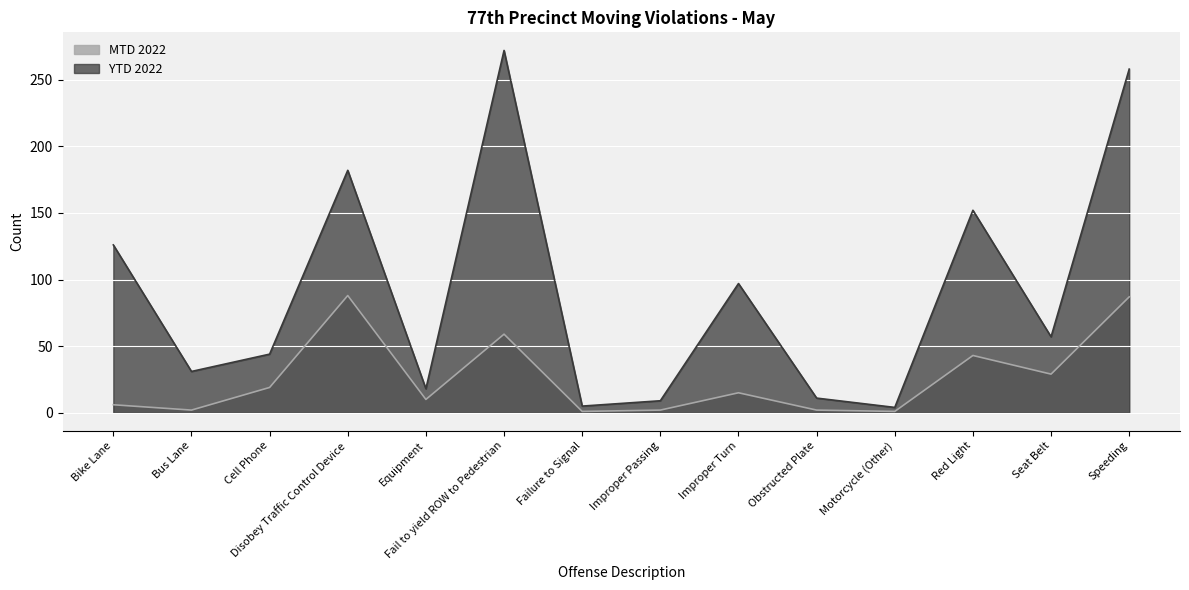

List the series in order of their overall mean, highest first.

YTD 2022, MTD 2022